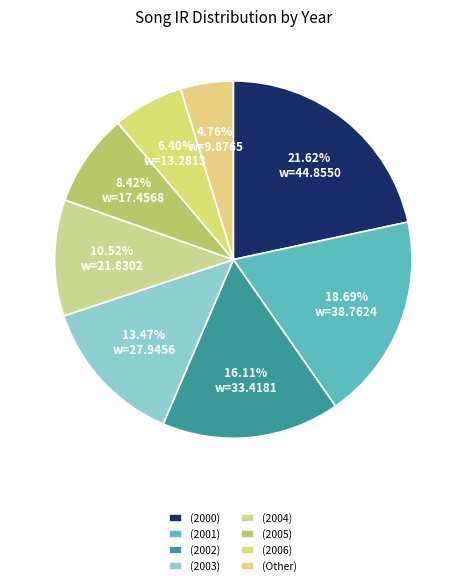

How many slices are in this pie chart?

8